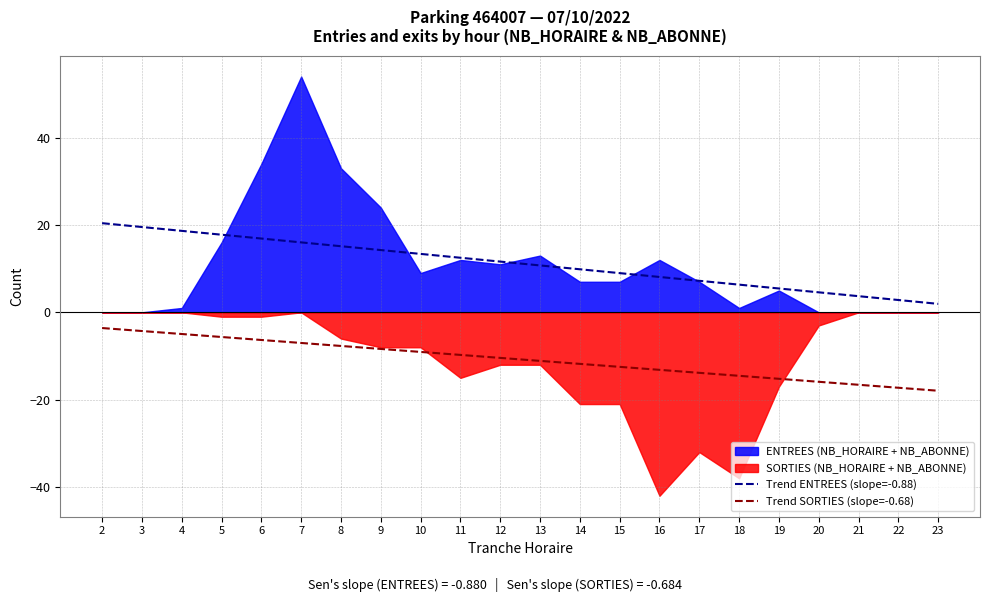

True or false: Trend SORTIES (slope=-0.68) and Trend ENTREES (slope=-0.88) cross at least once.

False